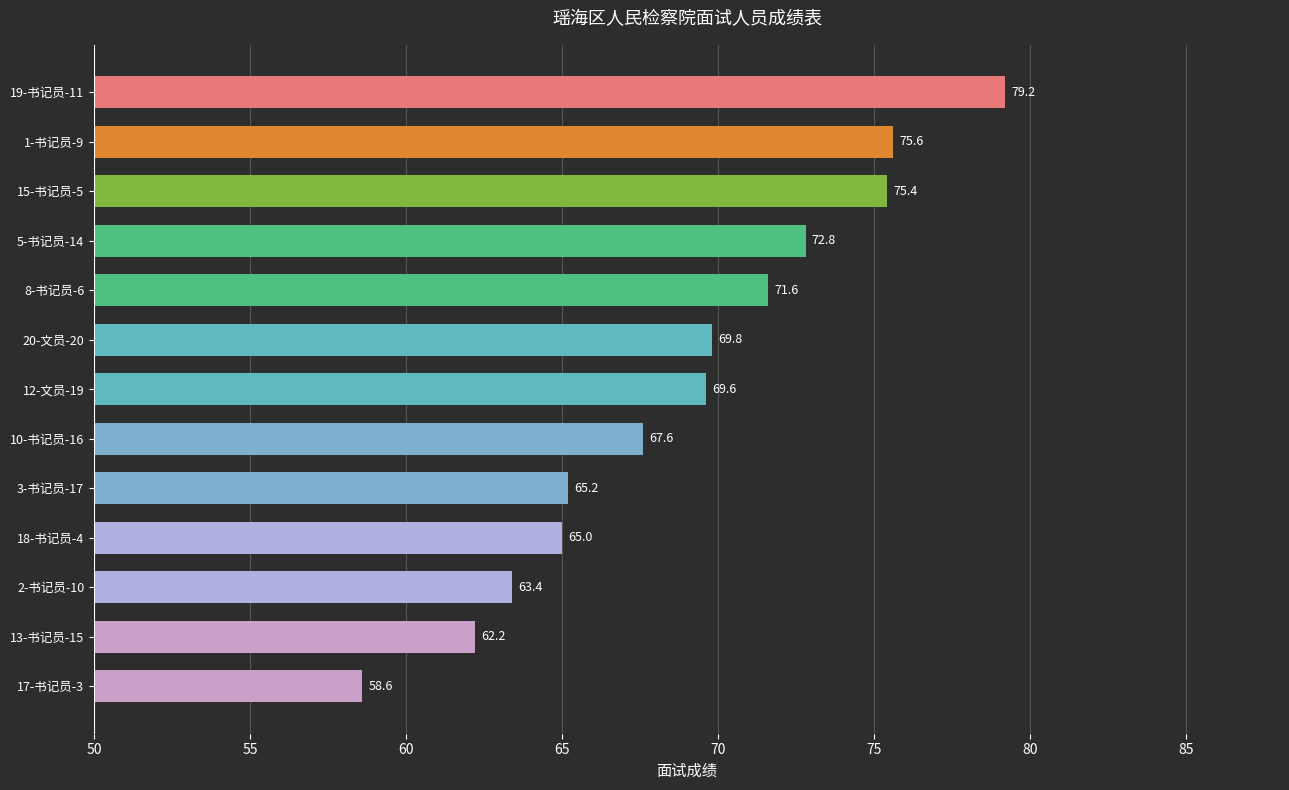

Reading top to bottom, transcribe all the data shown in this chart.

19-书记员-11=79.2	1-书记员-9=75.6	15-书记员-5=75.4	5-书记员-14=72.8	8-书记员-6=71.6	20-文员-20=69.8	12-文员-19=69.6	10-书记员-16=67.6	3-书记员-17=65.2	18-书记员-4=65.0	2-书记员-10=63.4	13-书记员-15=62.2	17-书记员-3=58.6